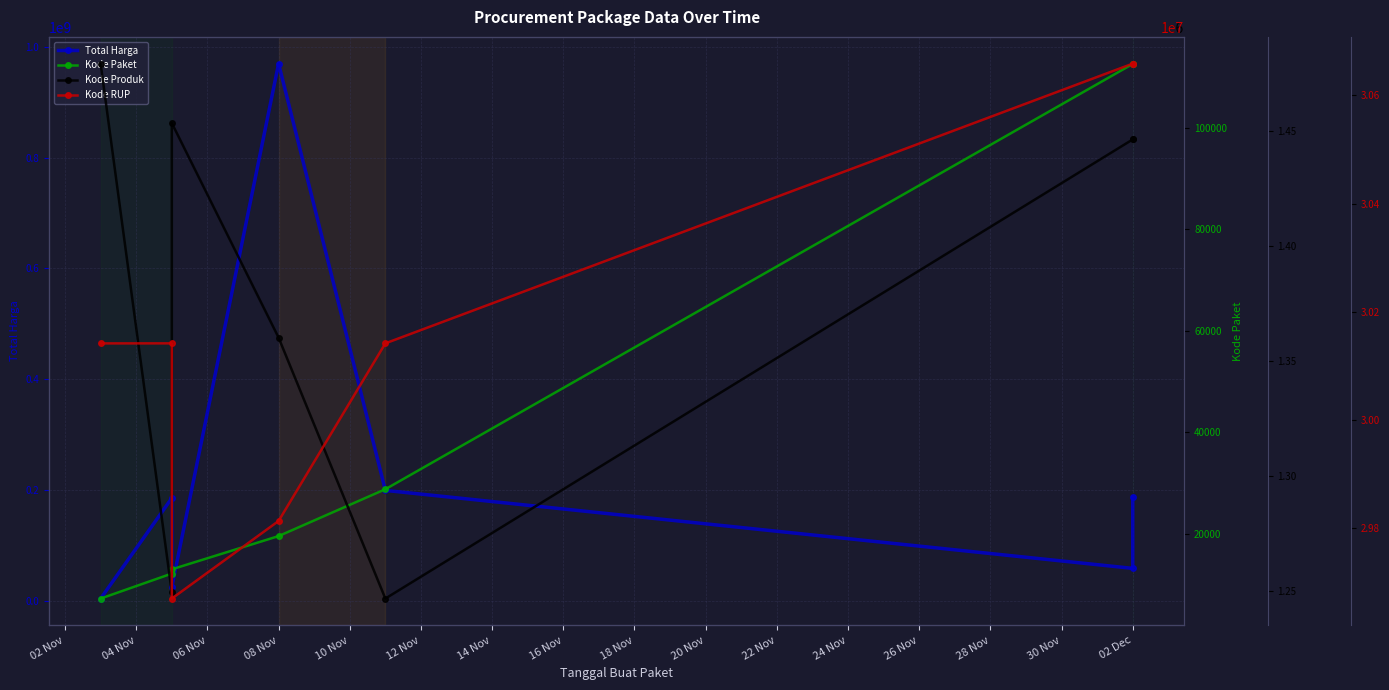

Reading right to left, list all the values displayed in this chart.

Total Harga: 187000000	58100000	199000000	970130000	24479000	185117000	3552000
Kode Paket: 112597	112542	28730	19495	12948	12109	7183
Kode Produk: 1446559	1446535	1246872	1360349	1453639	1249520	1479494
Kode RUP: 30658342	30658342	30141673	29813569	29670305	30141673	30141612